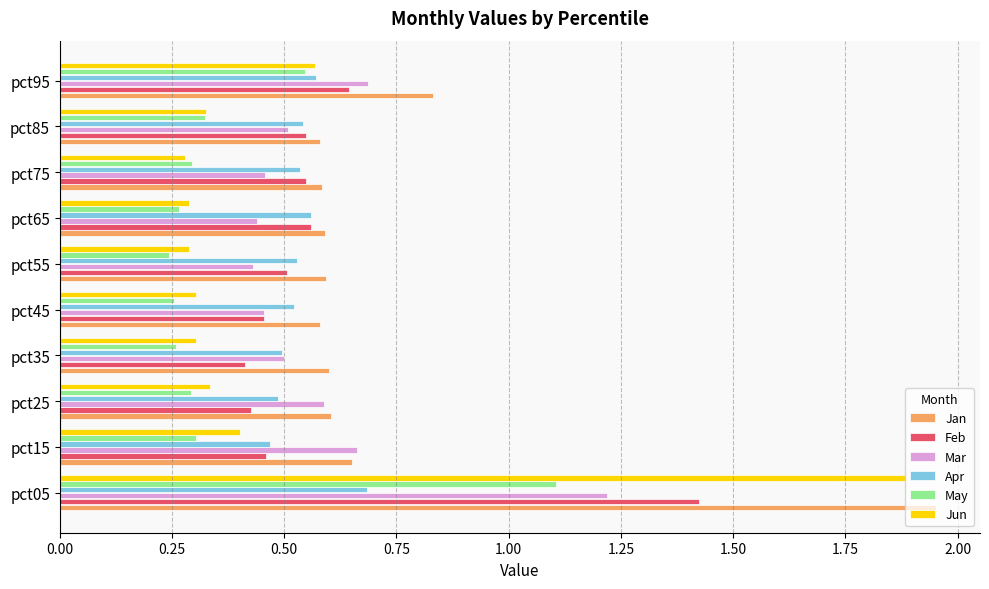

At which label does Feb reach its peak?

pct05